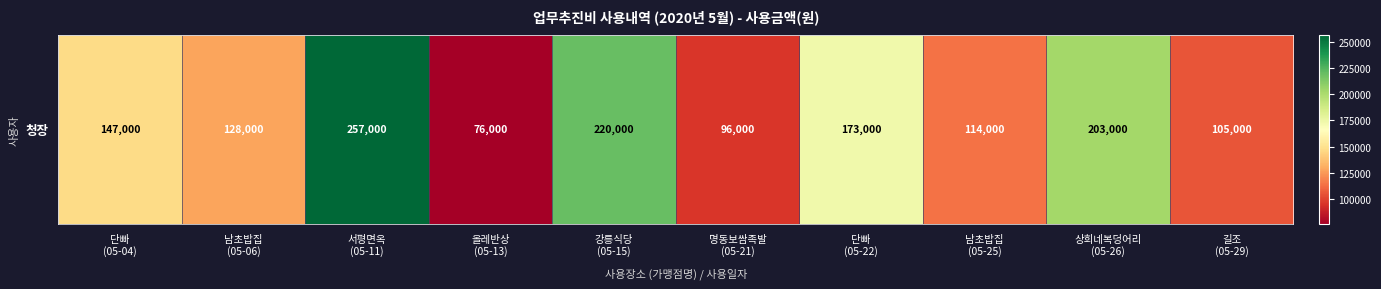

Rank the categories by value from highest to lowest.

서평면옥
(05-11), 강릉식당
(05-15), 상희네복덩어리
(05-26), 단빠
(05-22), 단빠
(05-04), 남초밥집
(05-06), 남초밥집
(05-25), 길조
(05-29), 명동보쌈족발
(05-21), 올레반상
(05-13)